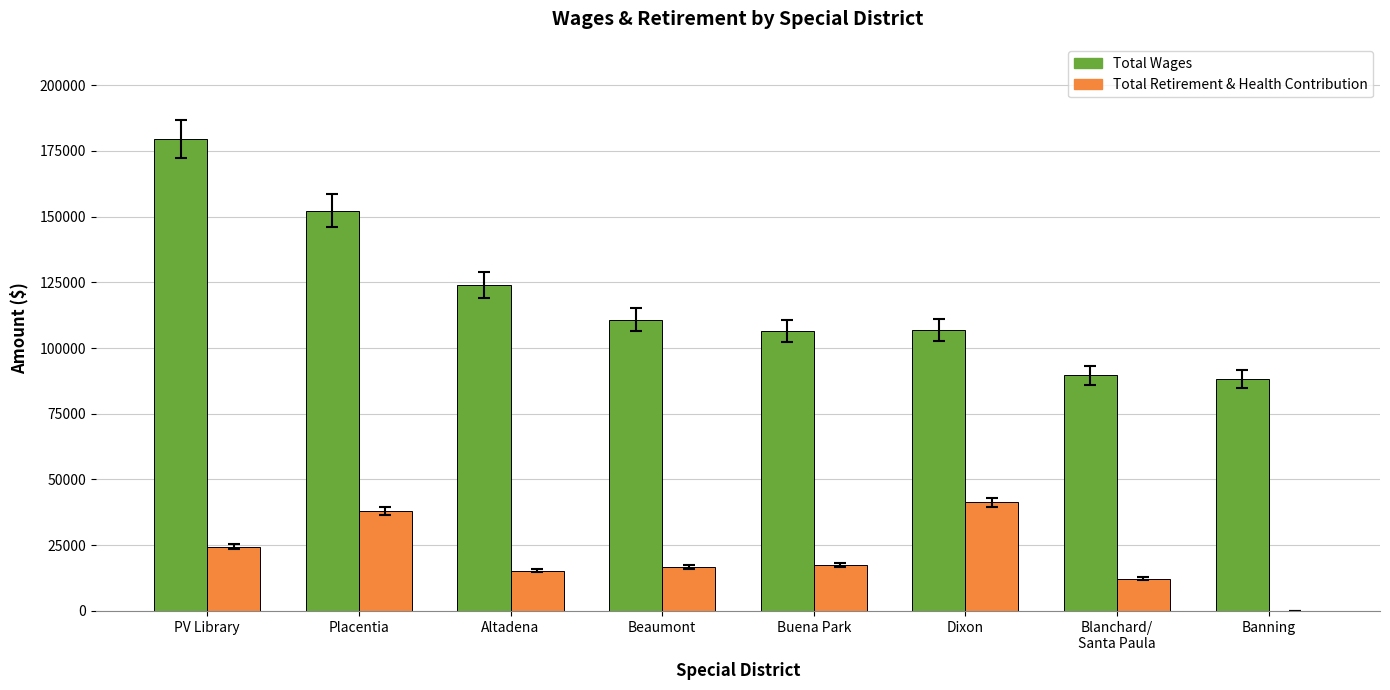

What is the maximum value for Total Retirement & Health Contribution?

41312